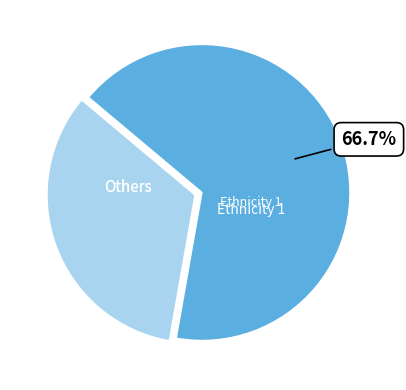

Is there a majority slice in this chart?

Yes